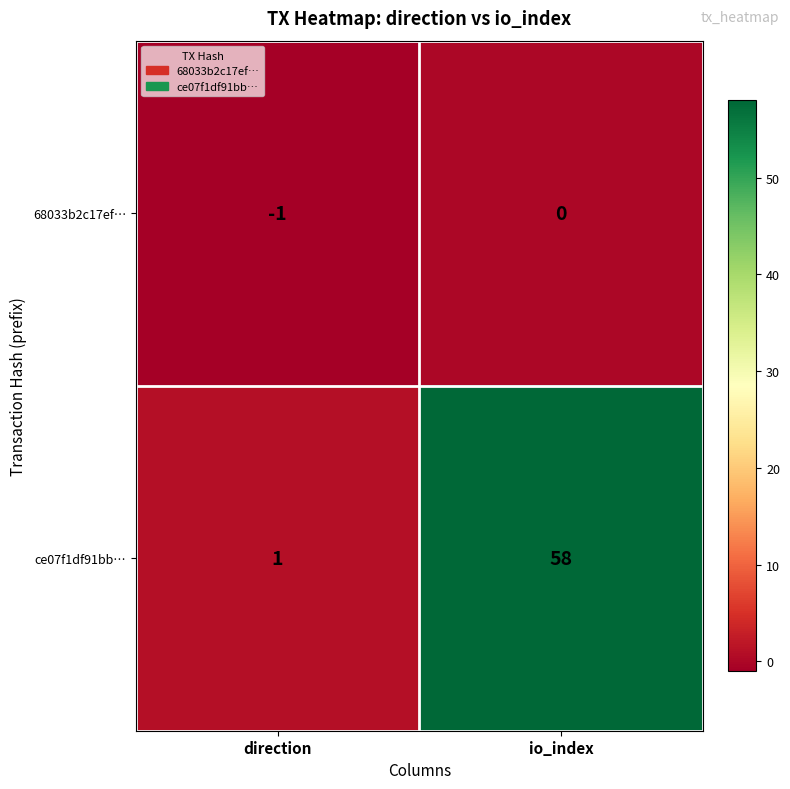

The value of ce07f1df91bb… at io_index is 81. True or false?

False